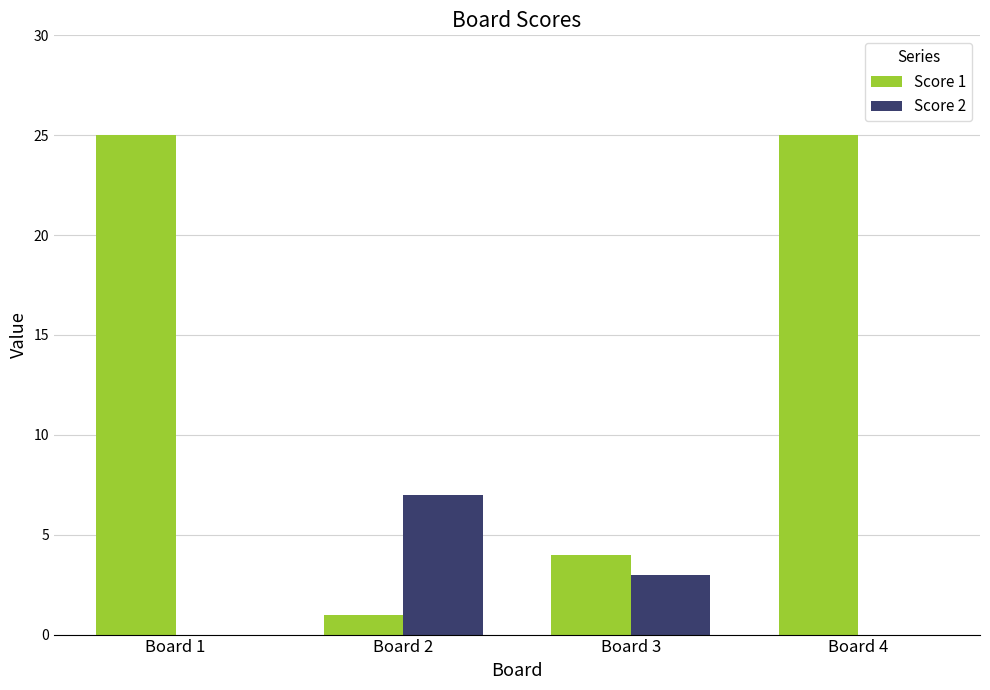

Which category has the highest value in the Score 2 series?

Board 2